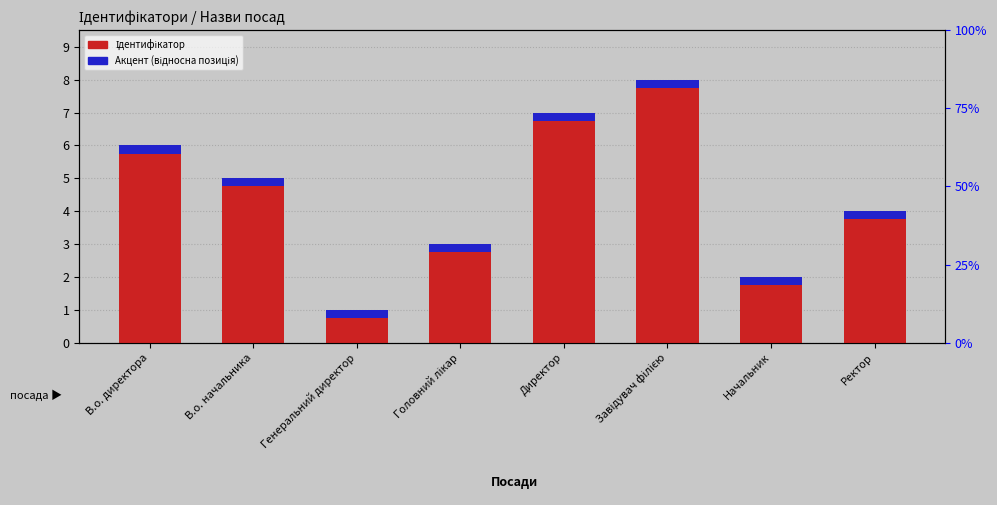

Which series has the largest total across all categories?

Ідентифікатор